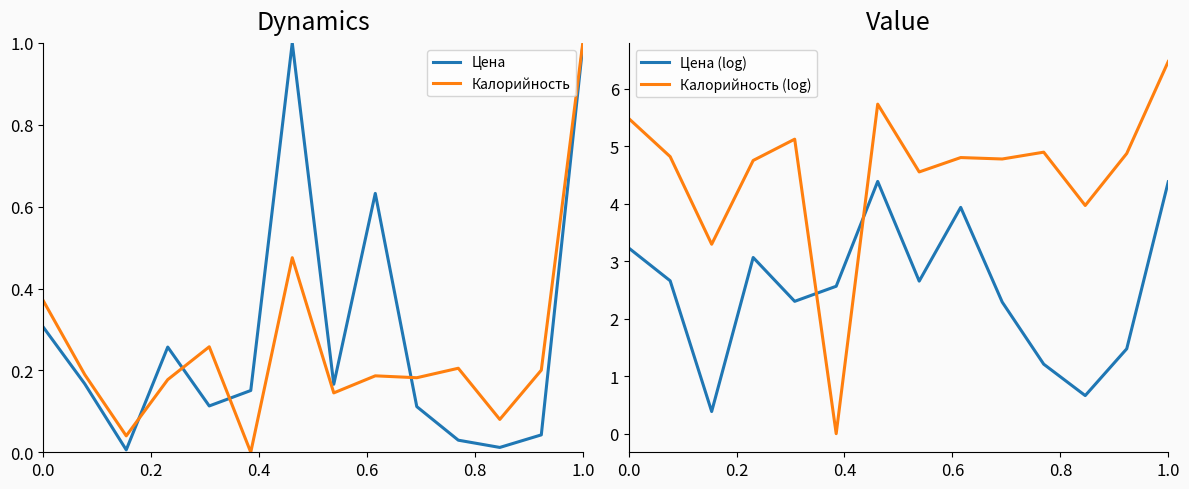

The Калорийность series shows 0.2 at 0.0. True or false?

False